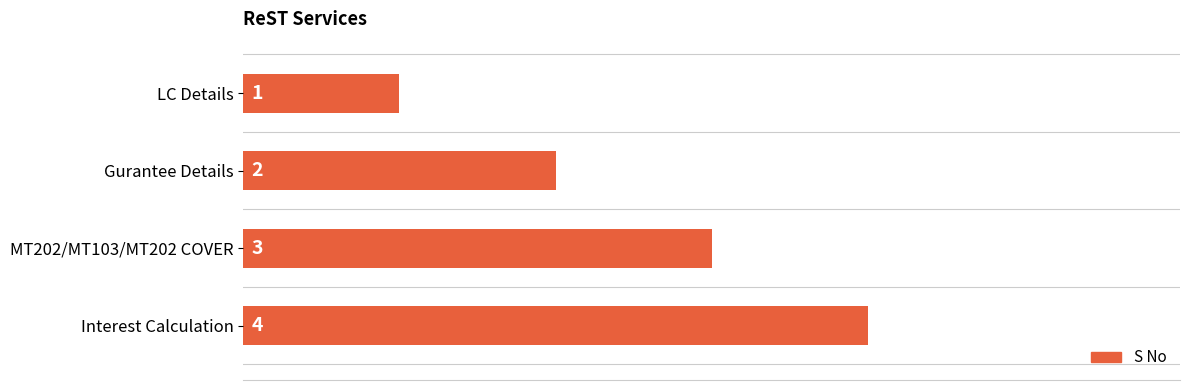

Count the number of data series in this chart.

1